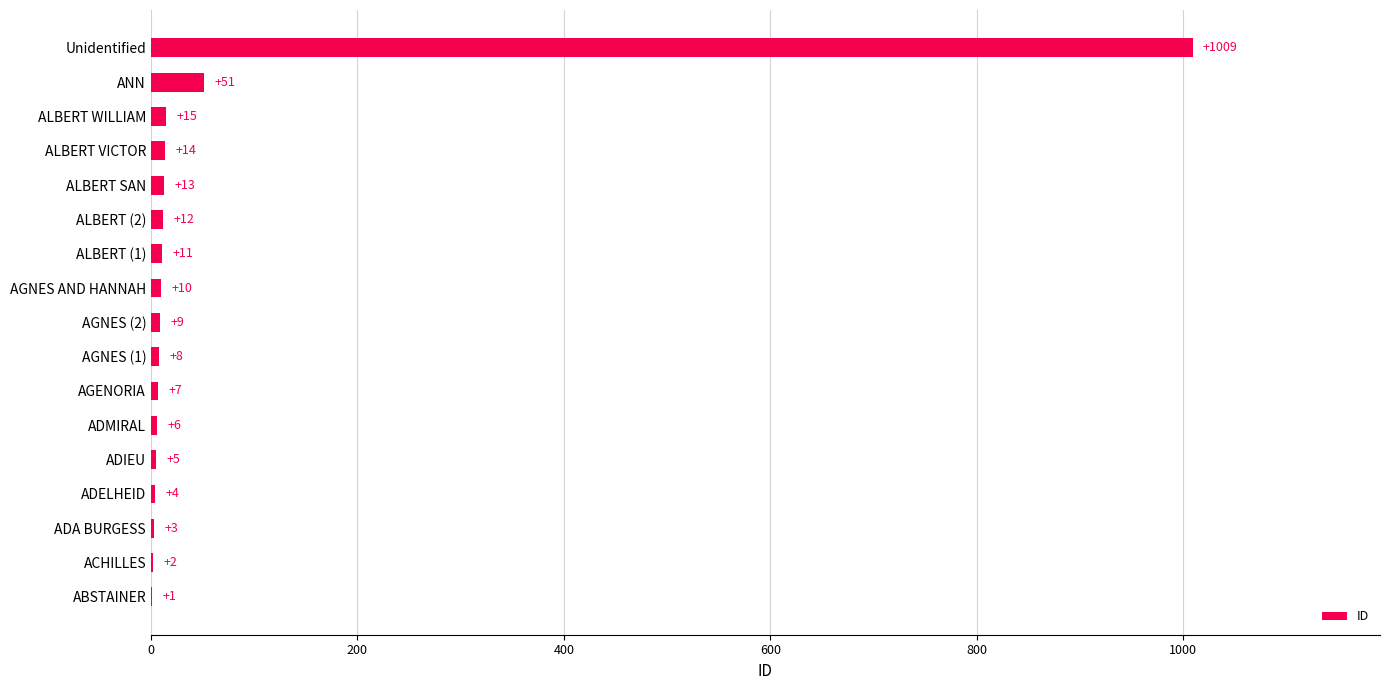

What is the change in value from ACHILLES to AGENORIA?

+5